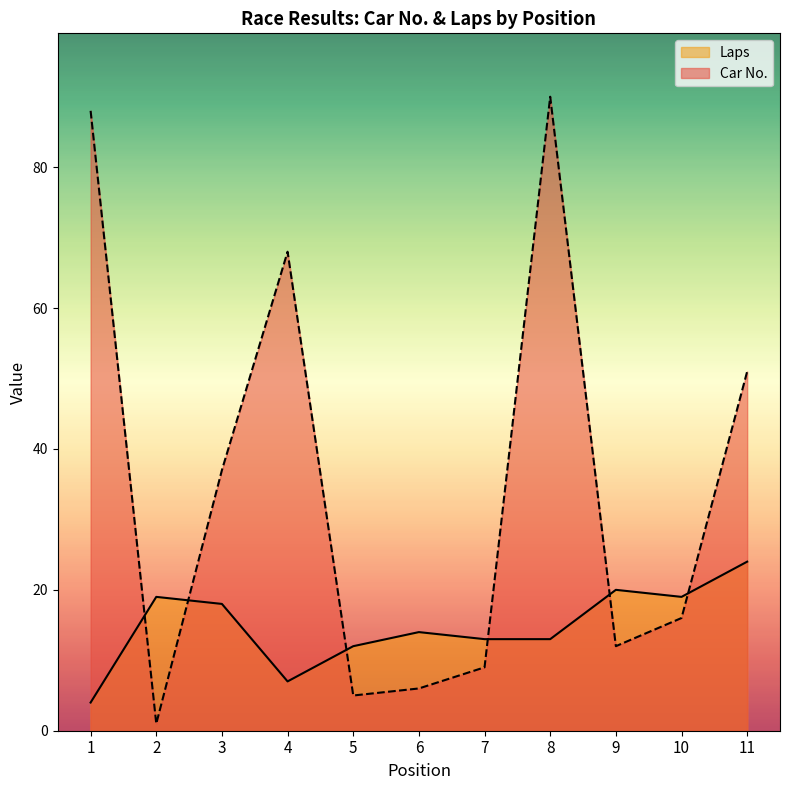

Where does the Car No. series first go above 16?

1